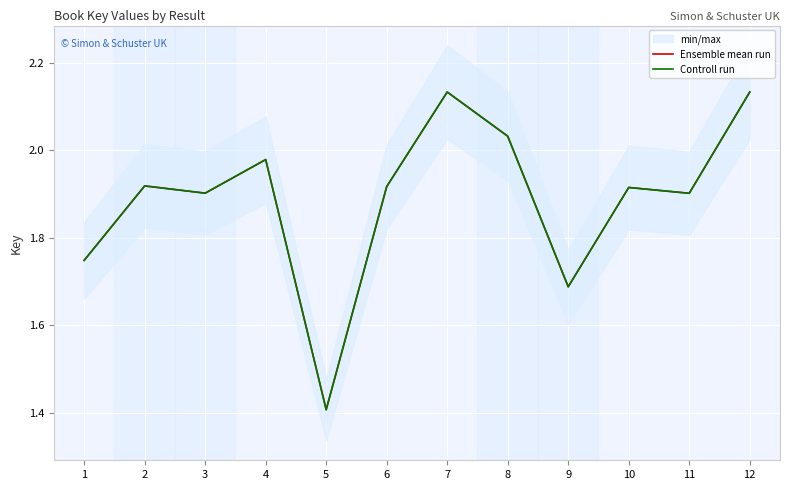

At which category does Ensemble mean run reach its first local valley?

3